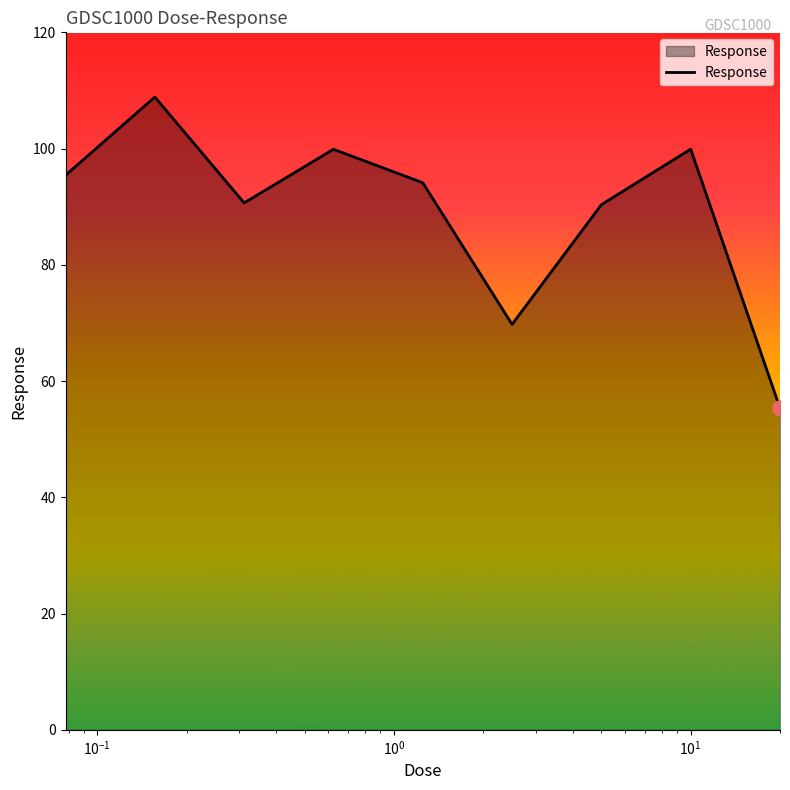

What is the difference between the maximum and minimum values?

53.5